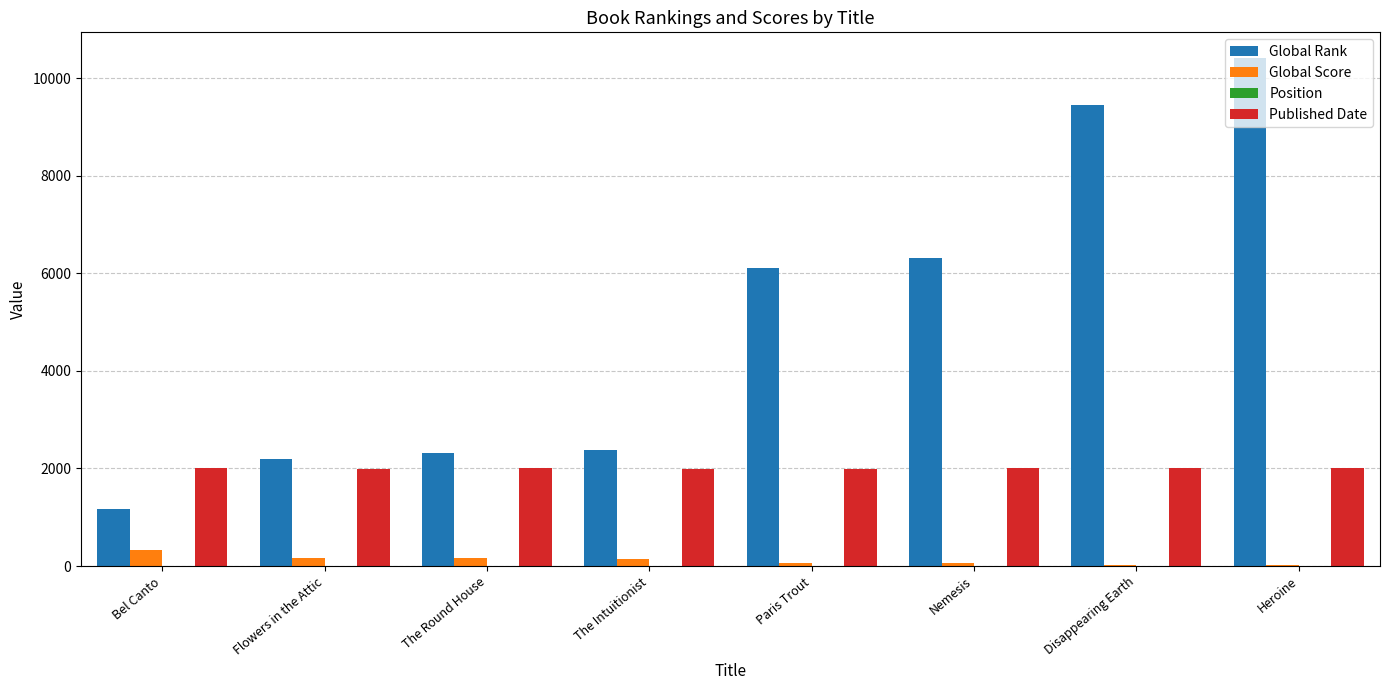

The Global Rank series shows 2066 at Bel Canto. True or false?

False